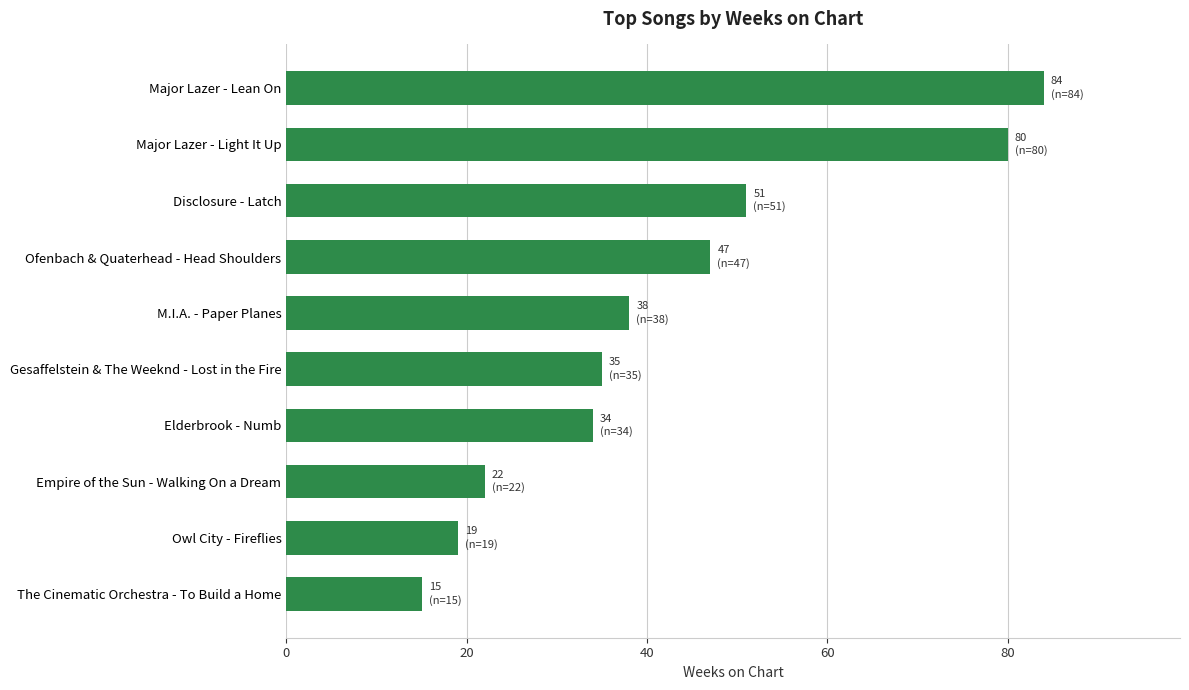

Approximately how many times larger is the value at Major Lazer - Lean On compared to The Cinematic Orchestra - To Build a Home?

5.6